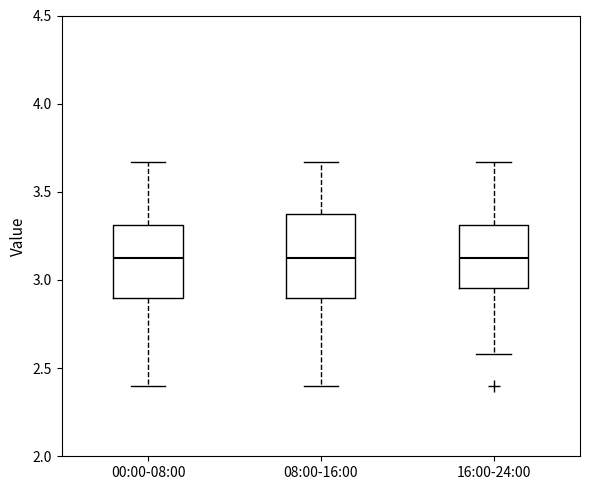

Which box is the tallest, from its lower edge to its upper edge?

08:00-16:00